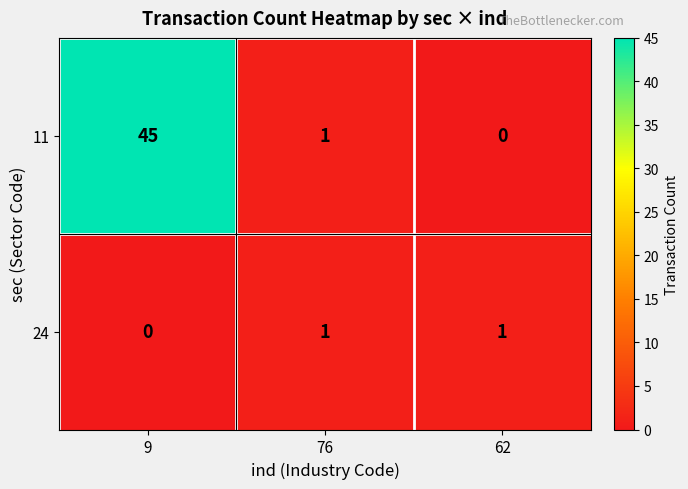

At 9, list the series in order from largest to smallest.

11, 24